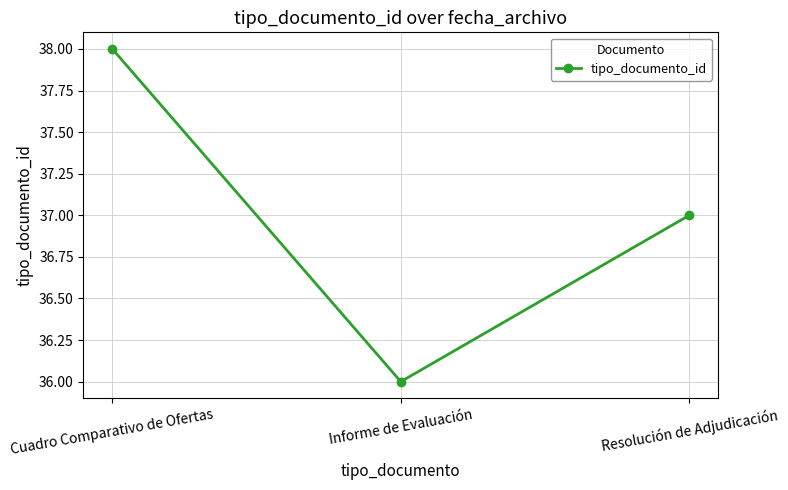

Reading left to right, what are all the values shown in this chart?

38	36	37